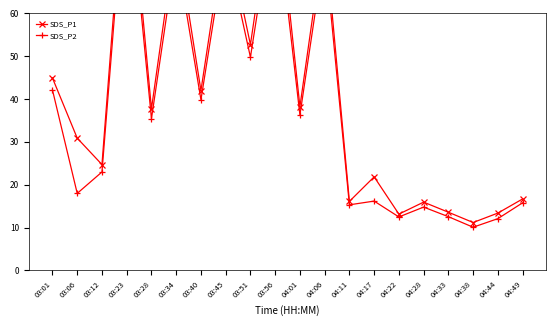

What is the average value of the SDS_P2 series?

38.1